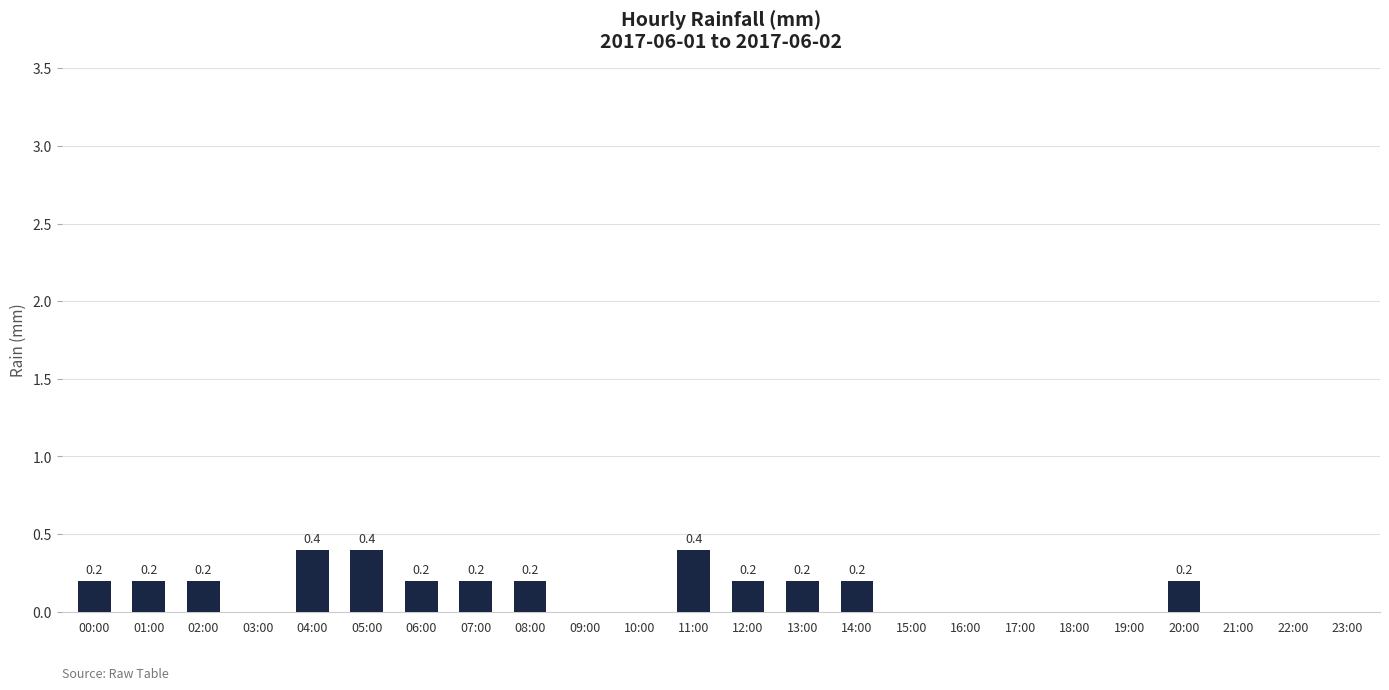

The value at 22:00 is 0.0. True or false?

True